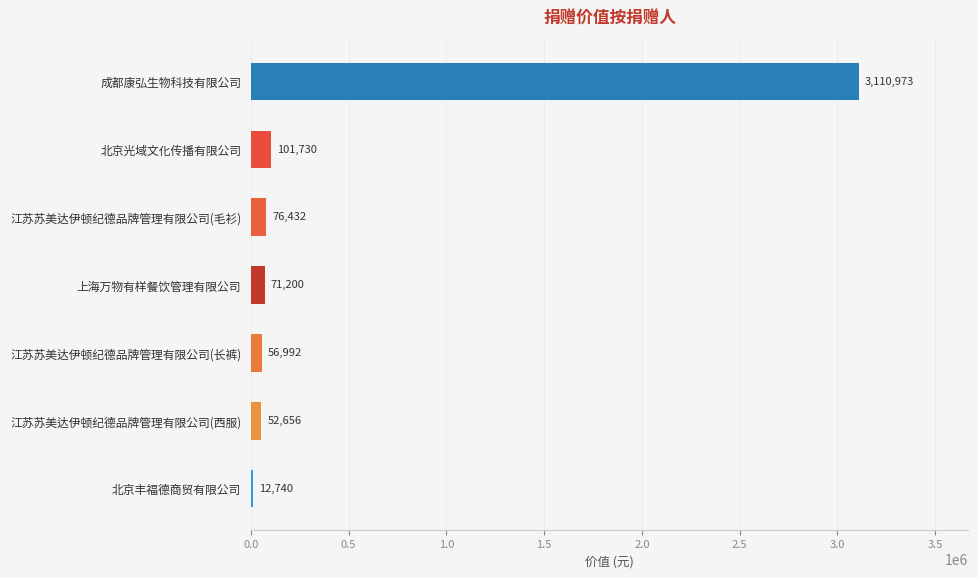

Count the number of data series in this chart.

1